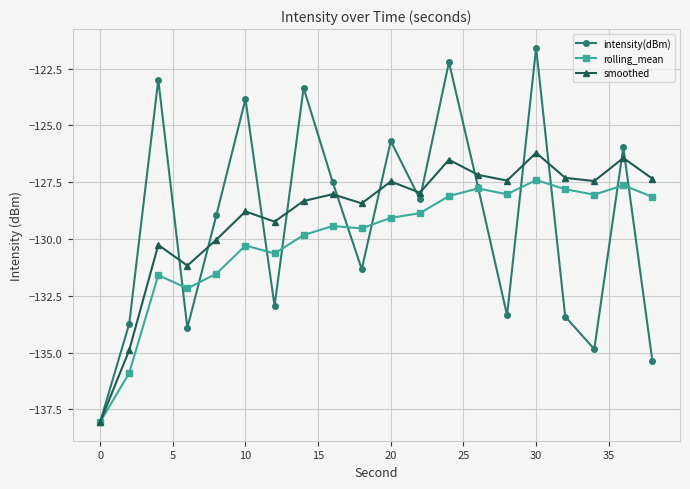

Which series has the widest spread of values?

intensity(dBm)